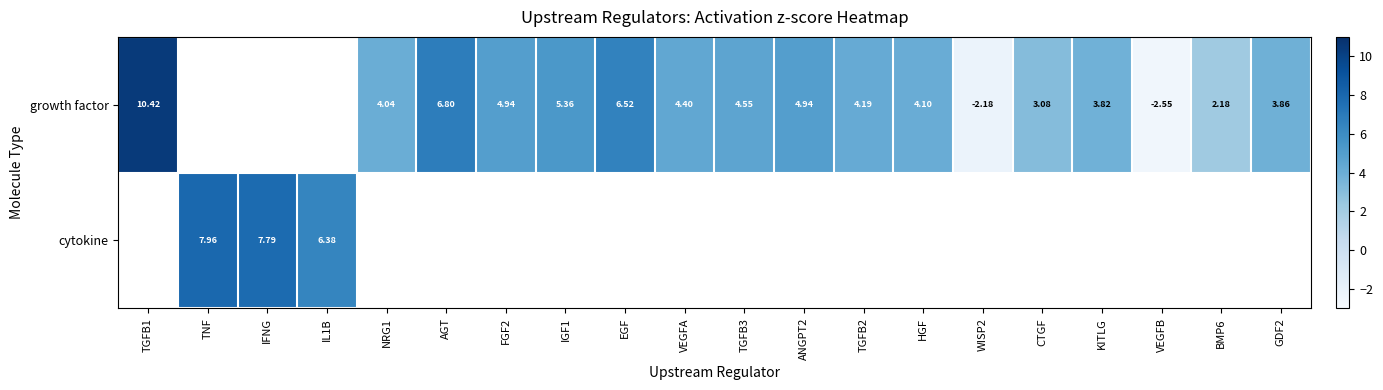

How many values in growth factor are below zero?

2